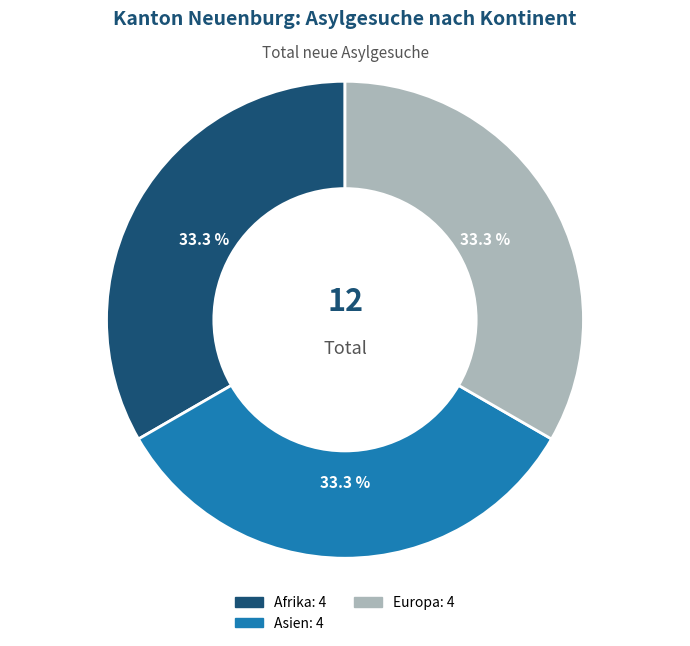

How many segments does this pie chart have?

3